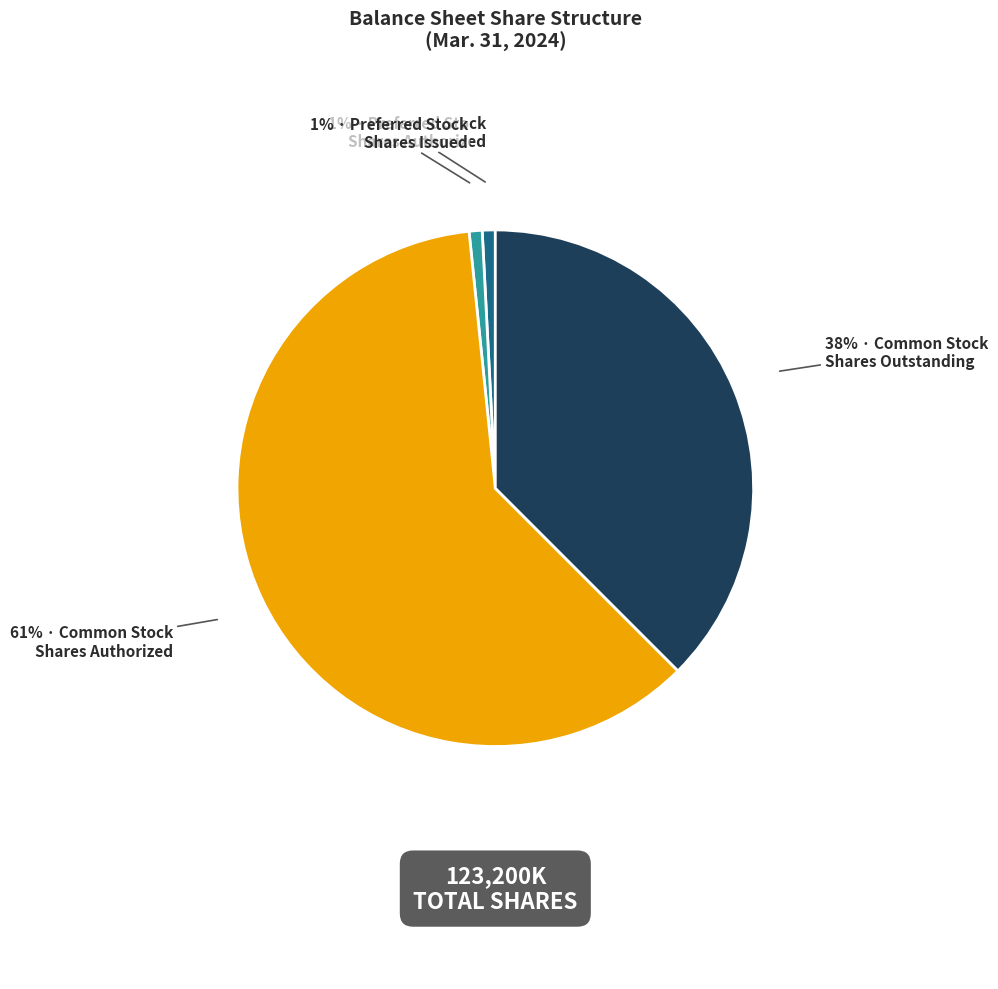

To the nearest percent, what is the average slice percentage?

25%